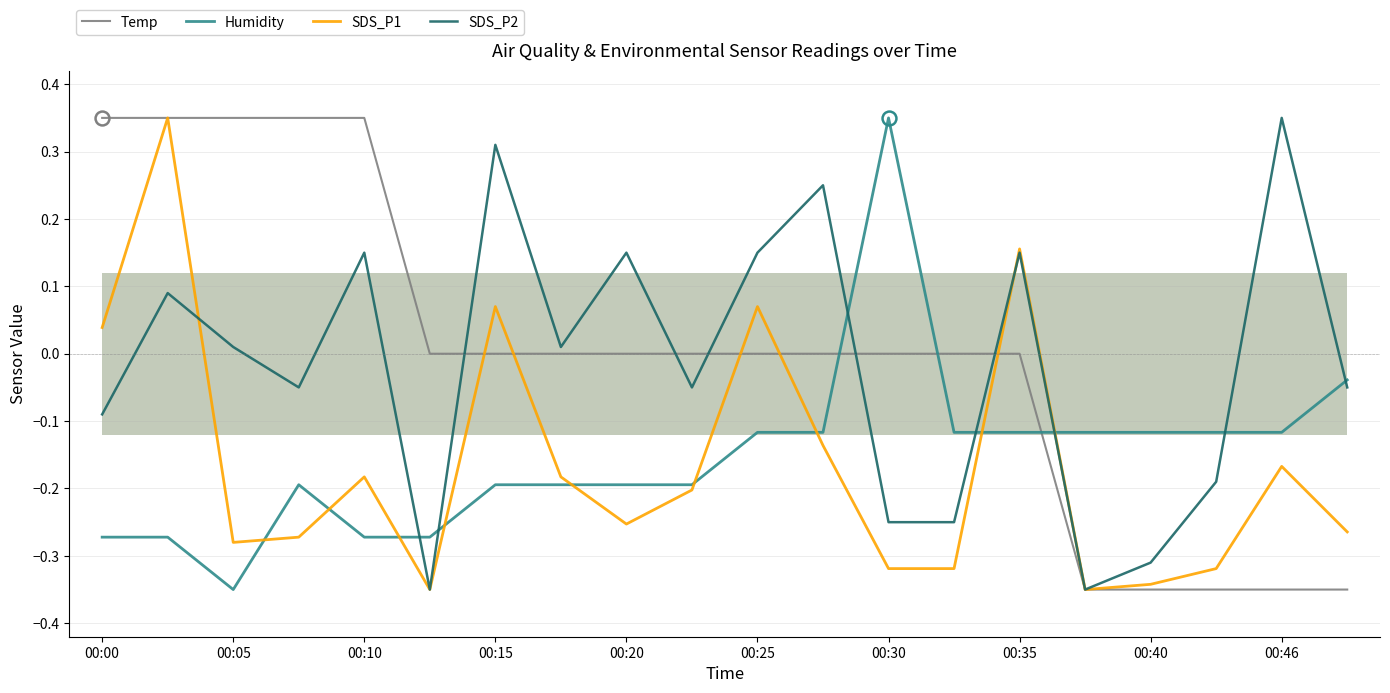

Reading right to left, list all the values displayed in this chart.

Temp: -0.3	-0.3	-0.3	-0.3	-0.3	-0.0	-0.0	-0.0	-0.0	-0.0	-0.0	-0.0	-0.0	-0.0	-0.0	0.3	0.3	0.3	0.3	0.3
Humidity: -0.0	-0.1	-0.1	-0.1	-0.1	-0.1	-0.1	0.3	-0.1	-0.1	-0.2	-0.2	-0.2	-0.2	-0.3	-0.3	-0.2	-0.3	-0.3	-0.3
SDS_P1: -0.3	-0.2	-0.3	-0.3	-0.3	0.2	-0.3	-0.3	-0.1	0.1	-0.2	-0.3	-0.2	0.1	-0.3	-0.2	-0.3	-0.3	0.3	0.0
SDS_P2: -0.1	0.3	-0.2	-0.3	-0.3	0.1	-0.3	-0.3	0.2	0.1	-0.1	0.1	0.0	0.3	-0.3	0.1	-0.1	0.0	0.1	-0.1